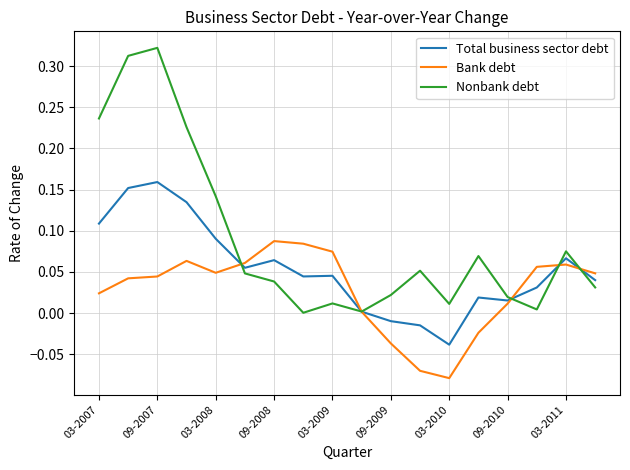

Which series has the largest range (max minus min)?

Nonbank debt